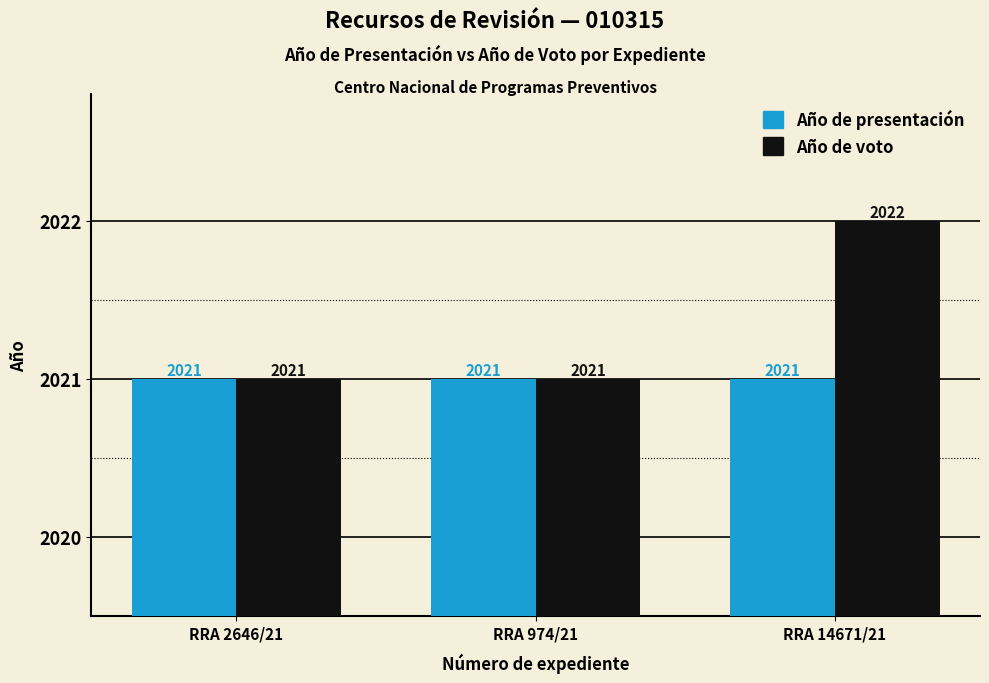

What are all the series names shown in the legend?

Año de presentación, Año de voto